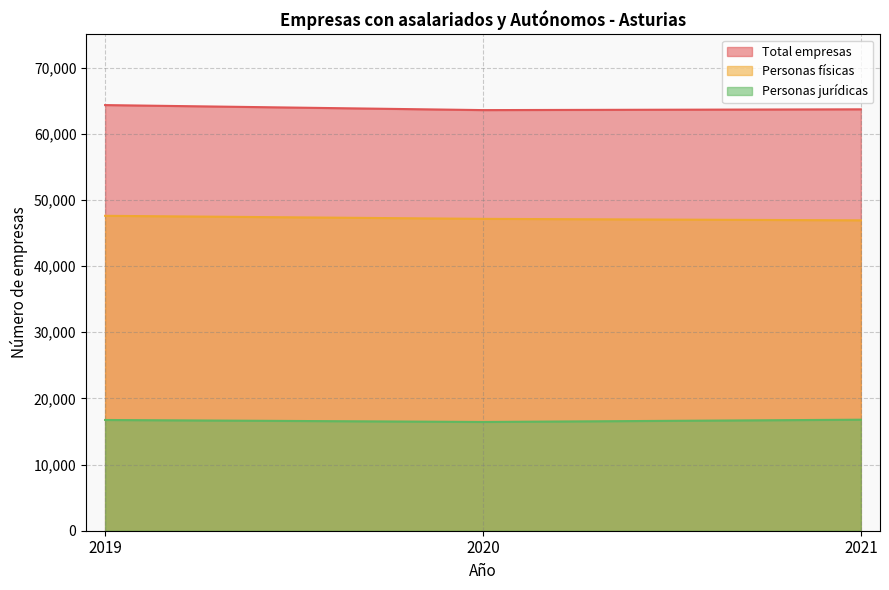

List the series in order of their overall mean, highest first.

Total empresas, Personas físicas, Personas jurídicas